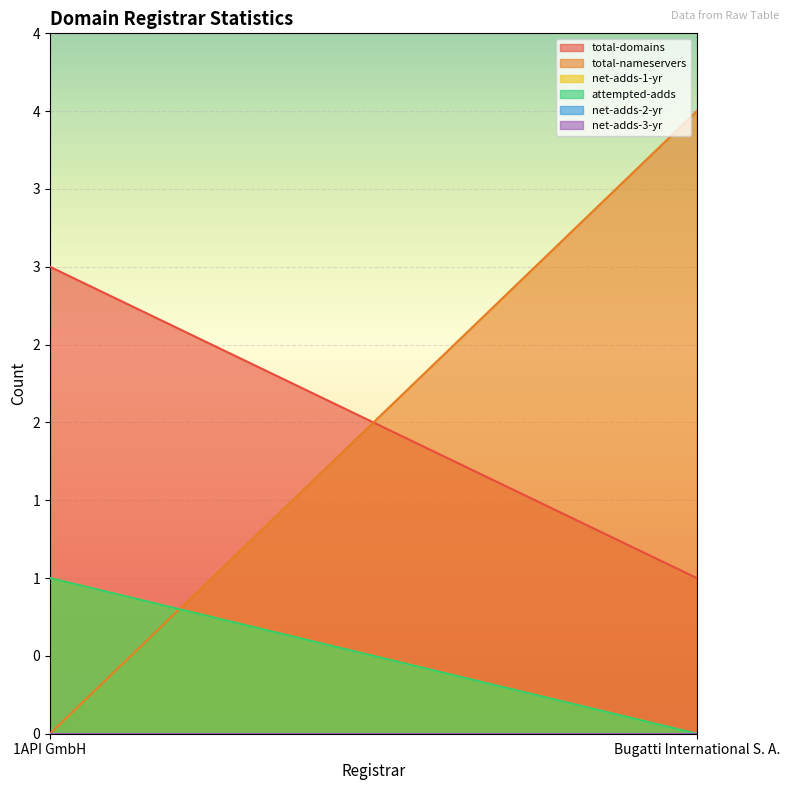

Does the chart display data point markers on the line(s)?

No